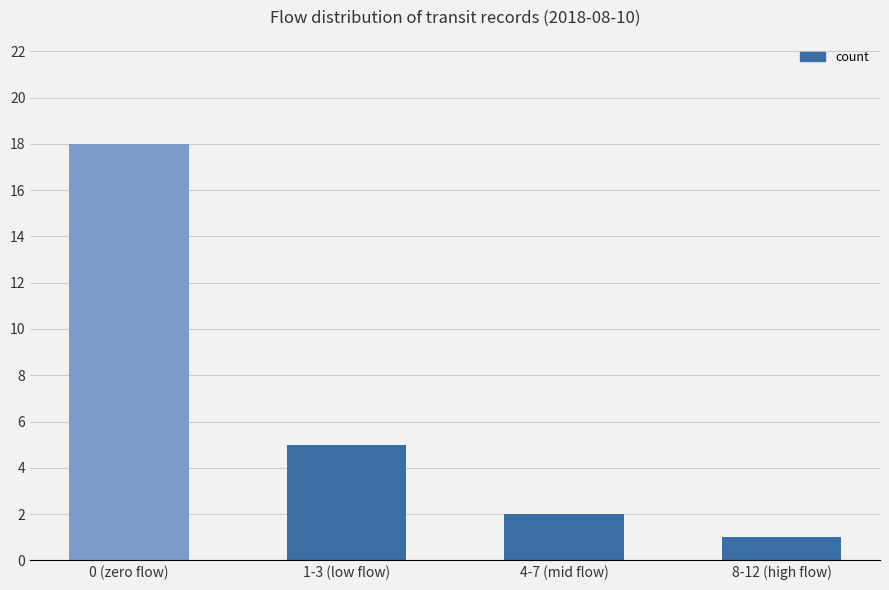

Which has a higher value, 1-3 (low flow) or 4-7 (mid flow)?

1-3 (low flow)